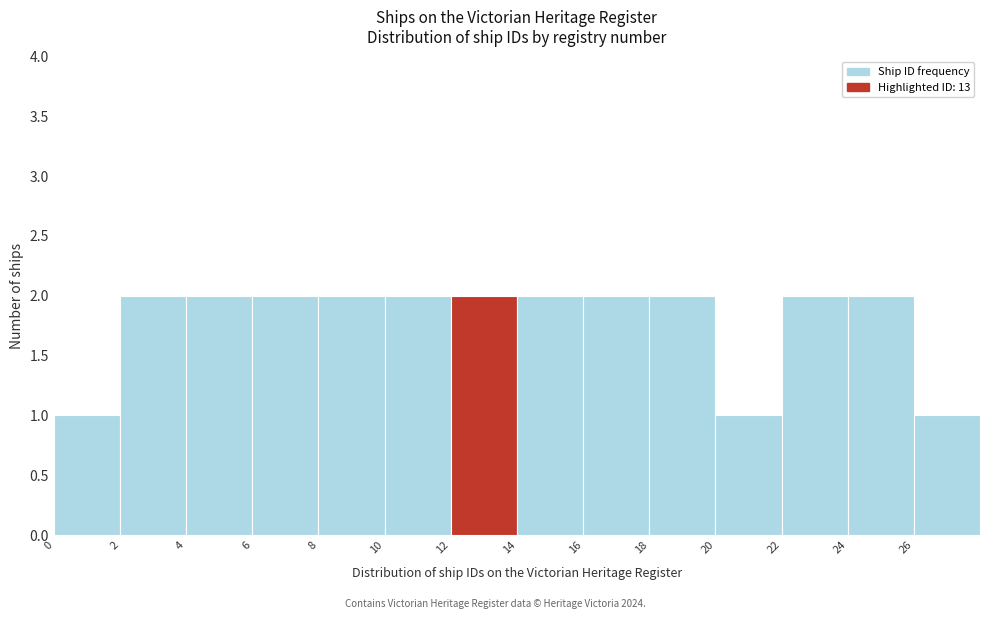

How tall is the bar that spans 0 to 2 on the x-axis? The values are not printed on the chart, so give them approximately, as read against the axis.

1